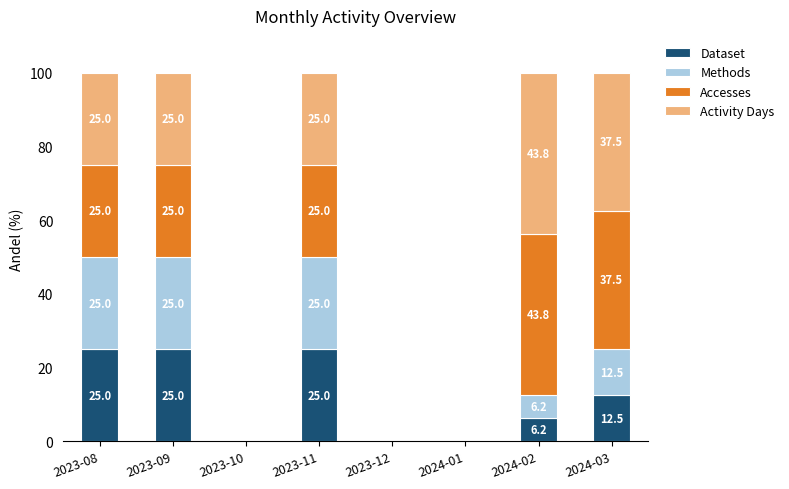

The Dataset series shows 25.0 at 2023-11. True or false?

True